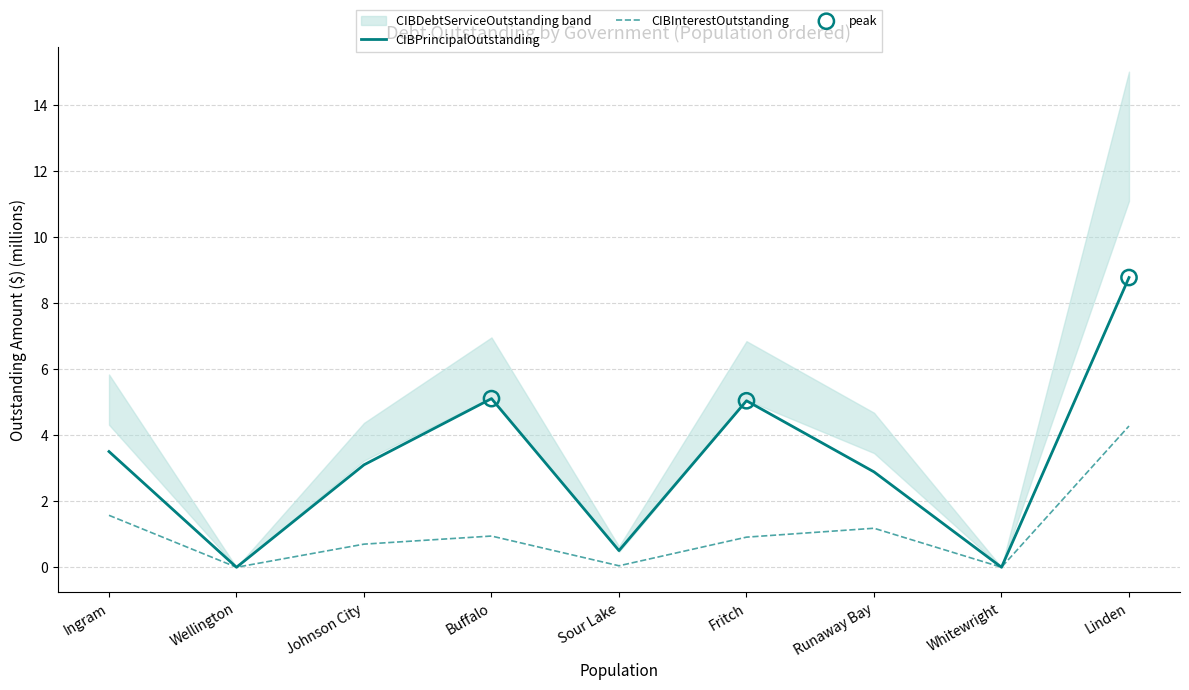

At which category is the sum across all series the highest?

Linden